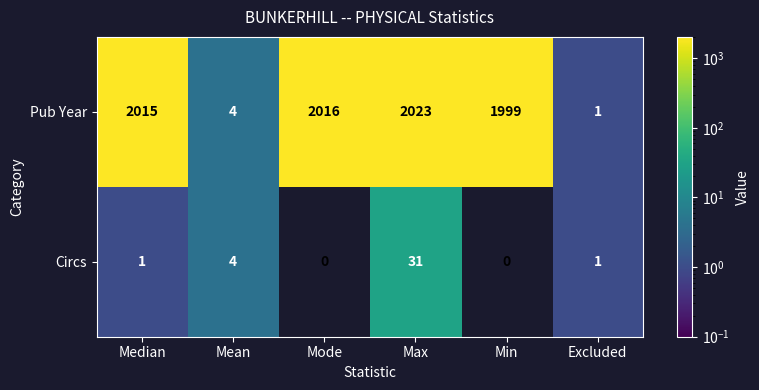

Reading left to right, list all the values displayed in this chart.

Pub Year: Median=2015	Mean=4	Mode=2016	Max=2023	Min=1999	Excluded=1
Circs: Median=1	Mean=4	Mode=0	Max=31	Min=0	Excluded=1